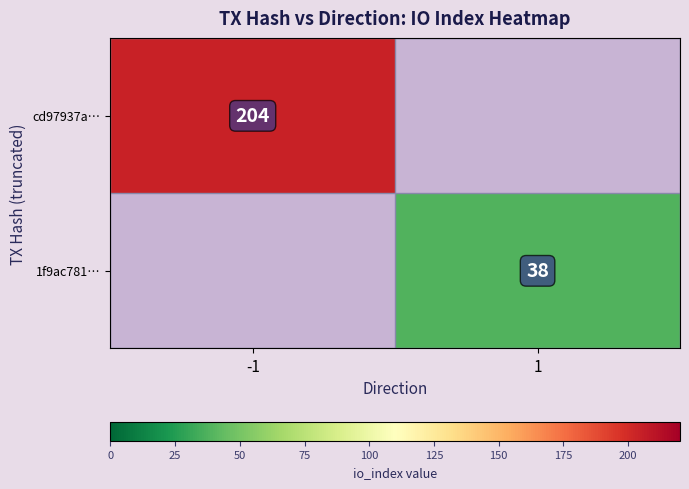

What is the maximum value shown in the chart?

204.0